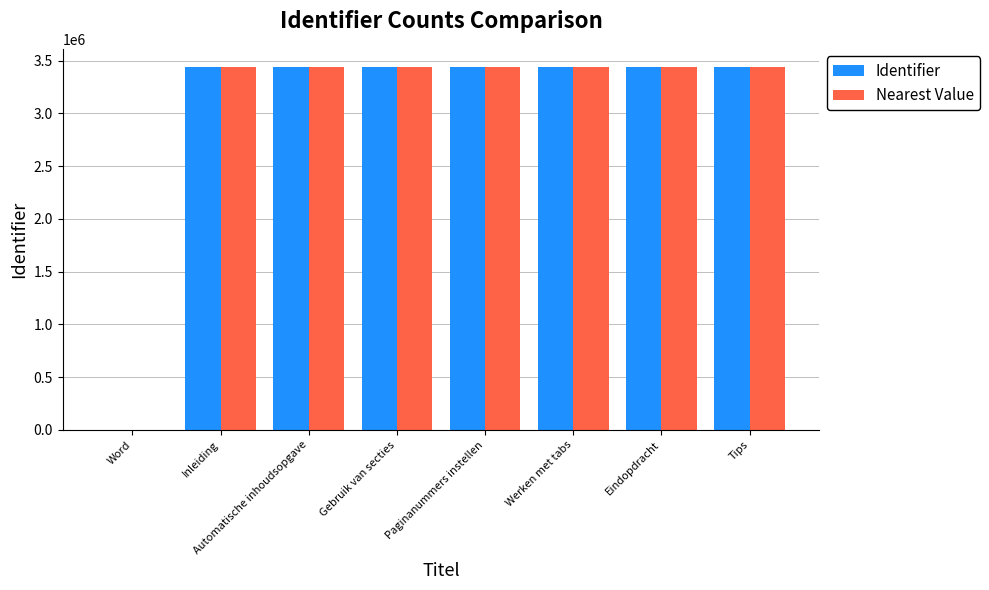

What is the total value across all series at Eindopdracht?

6878928